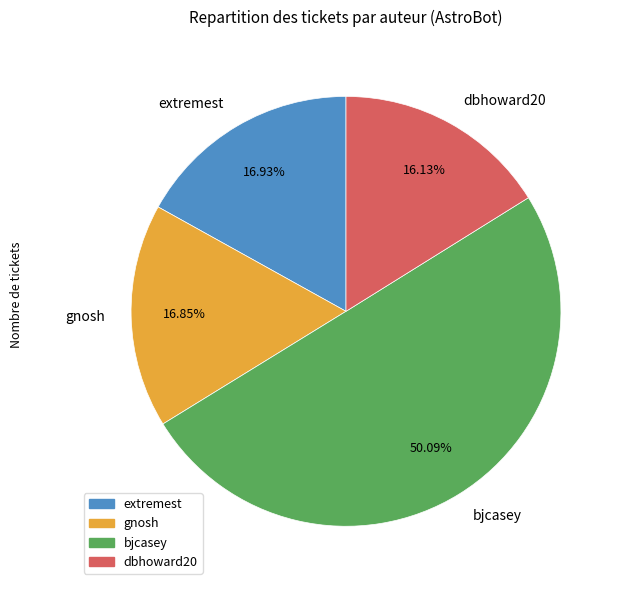

To the nearest percent, what is the average slice percentage?

25%